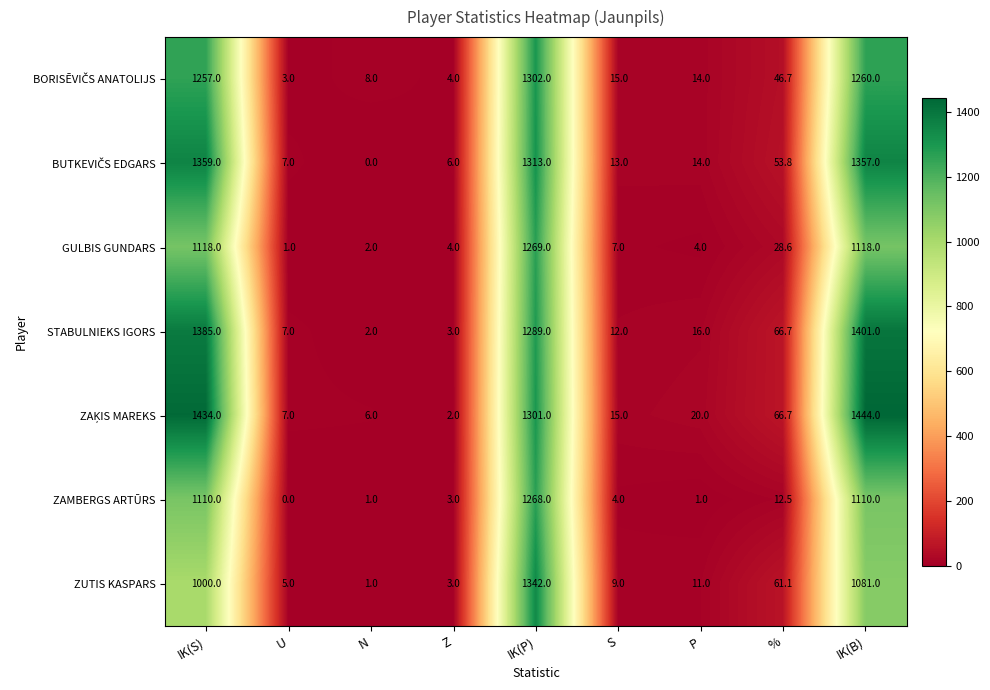

What is the average value of the GULBIS GUNDARS series?

394.6